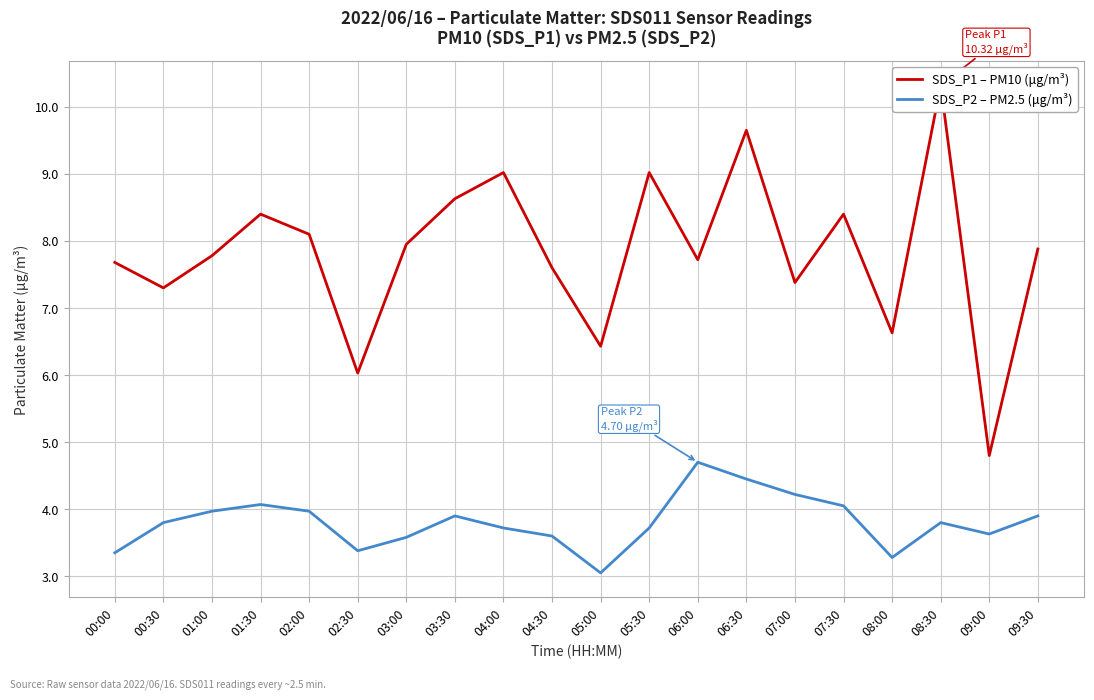

List the series in order of their overall mean, lowest first.

SDS_P2 – PM2.5 (μg/m³), SDS_P1 – PM10 (μg/m³)